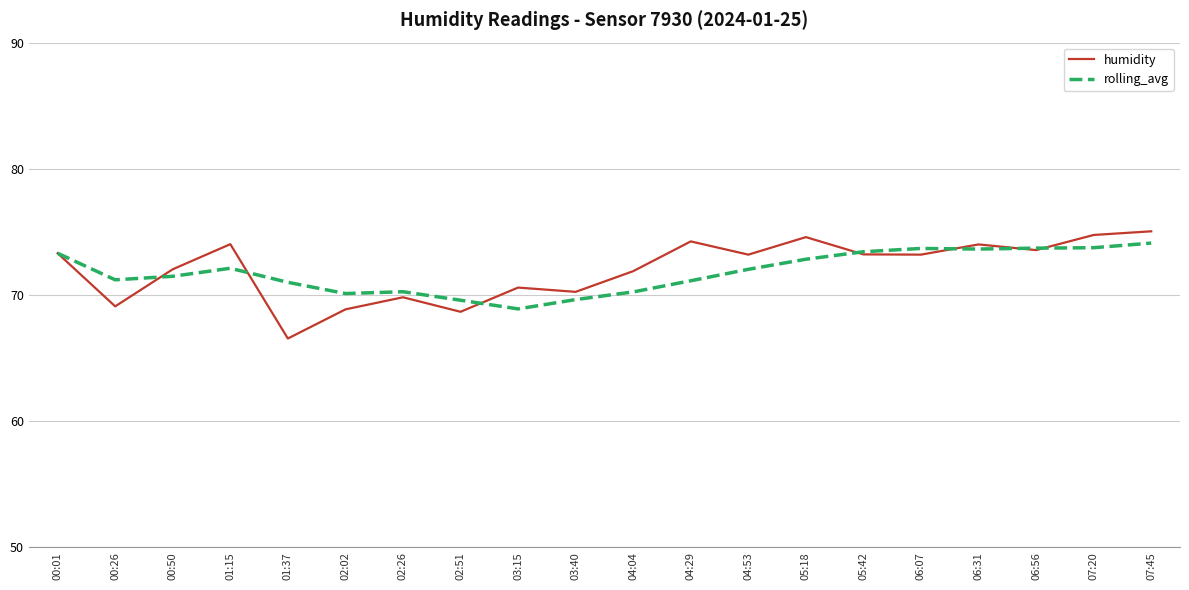

What is the greatest value displayed?

75.0